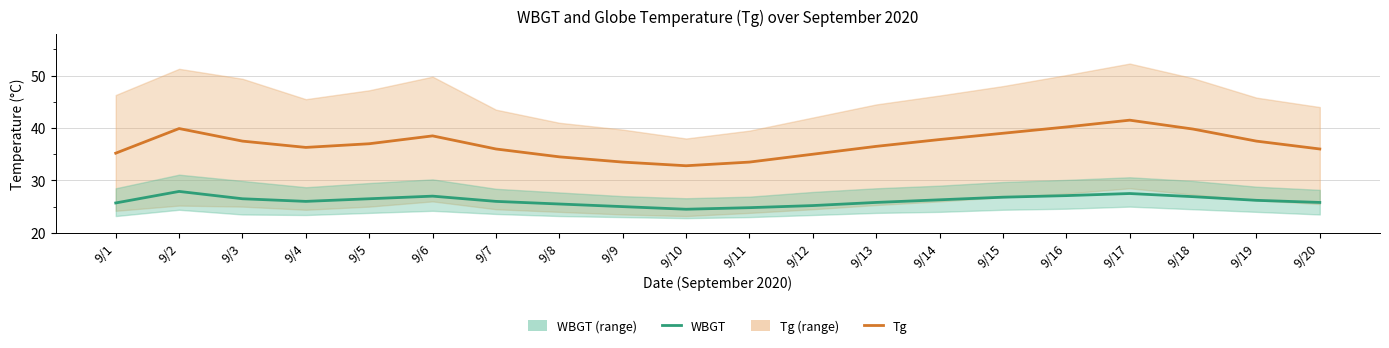

What are all the series names shown in the legend?

Tg, WBGT